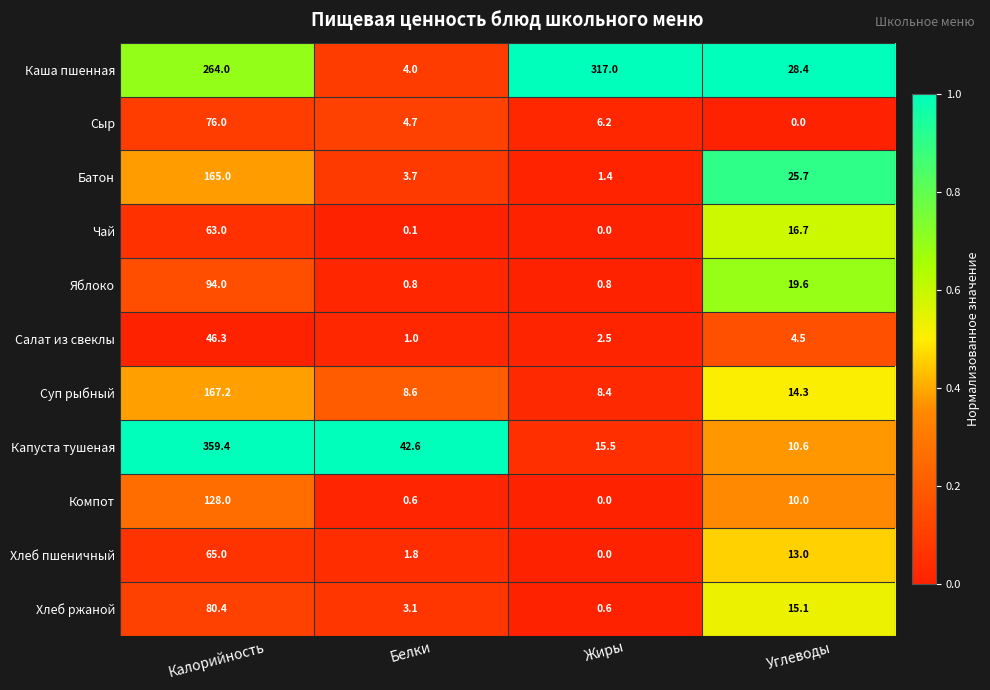

What value does the Суп рыбный series have at Углеводы?

14.3